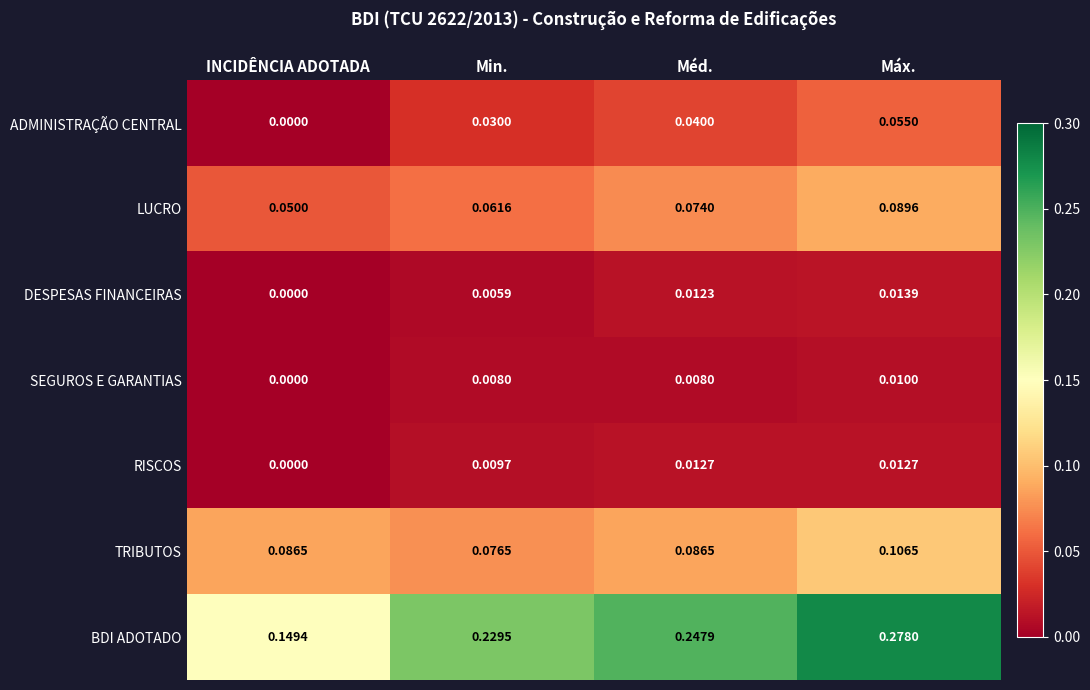

Which series has the largest total across all categories?

BDI ADOTADO